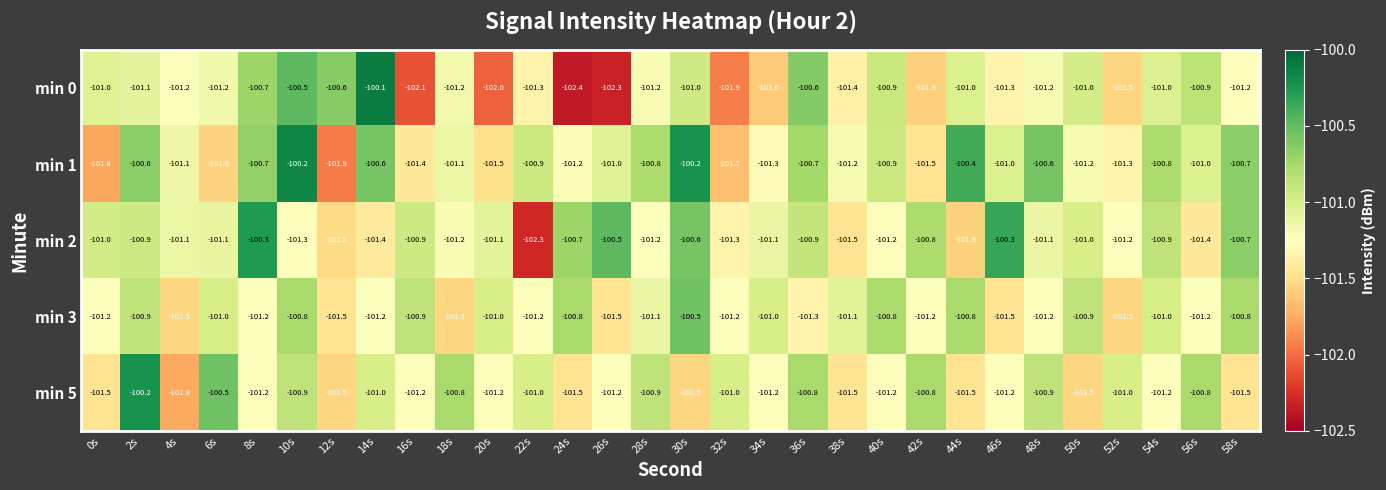

Rank the series at 46s from lowest to highest value.

min 3, min 0, min 5, min 1, min 2